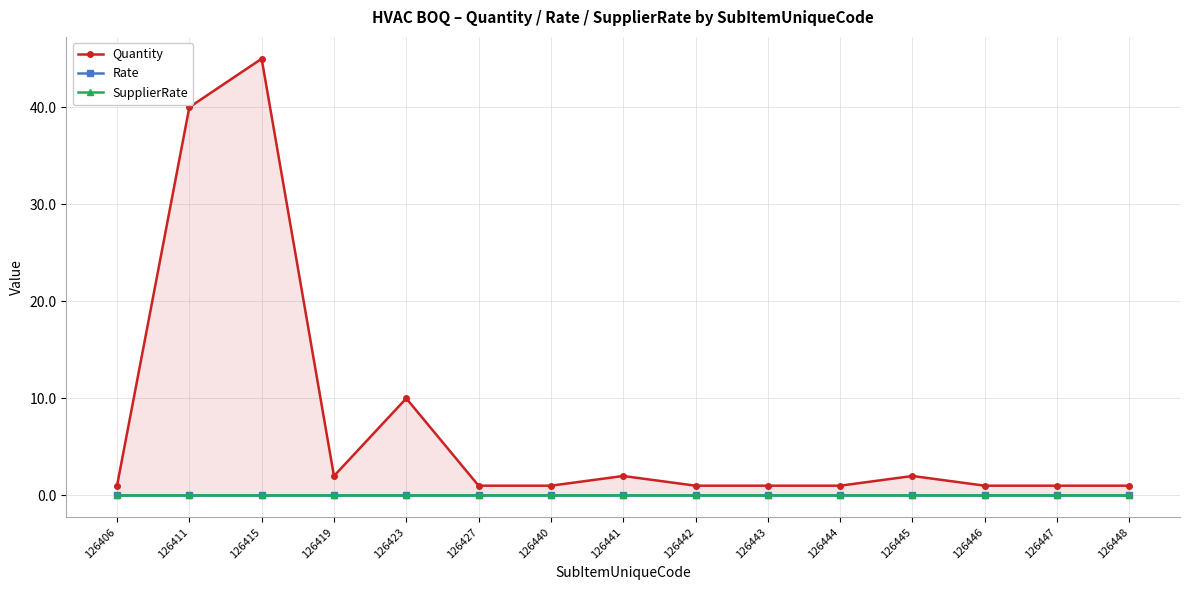

How many interior local valleys does the Quantity series have?

1